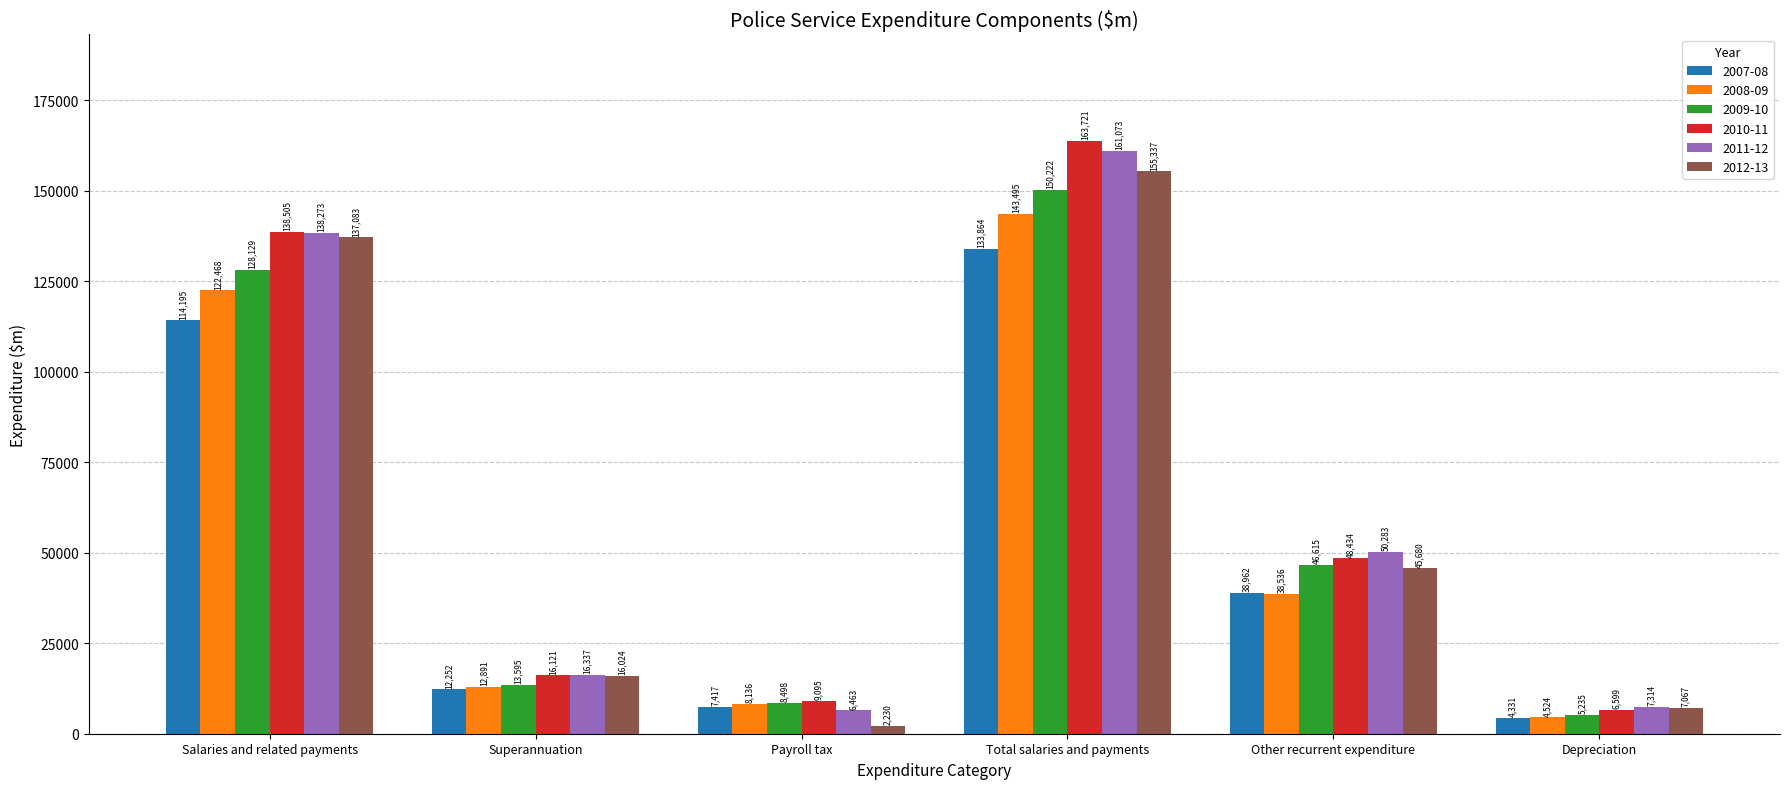

What is the average value of the 2009-10 series?

58716